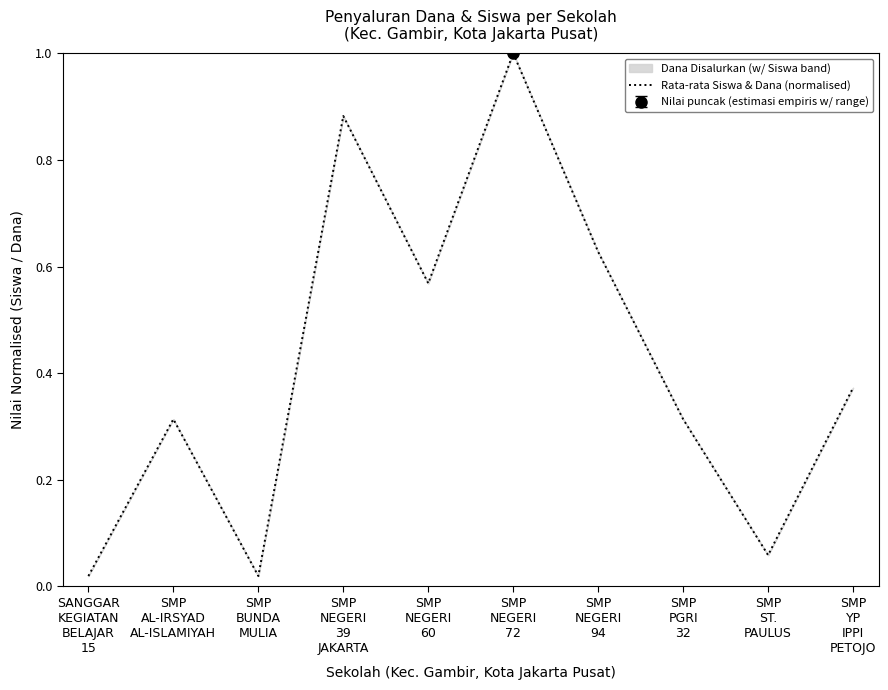

Is it true that the value at SMP
YP
IPPI
PETOJO is 0.5?

False